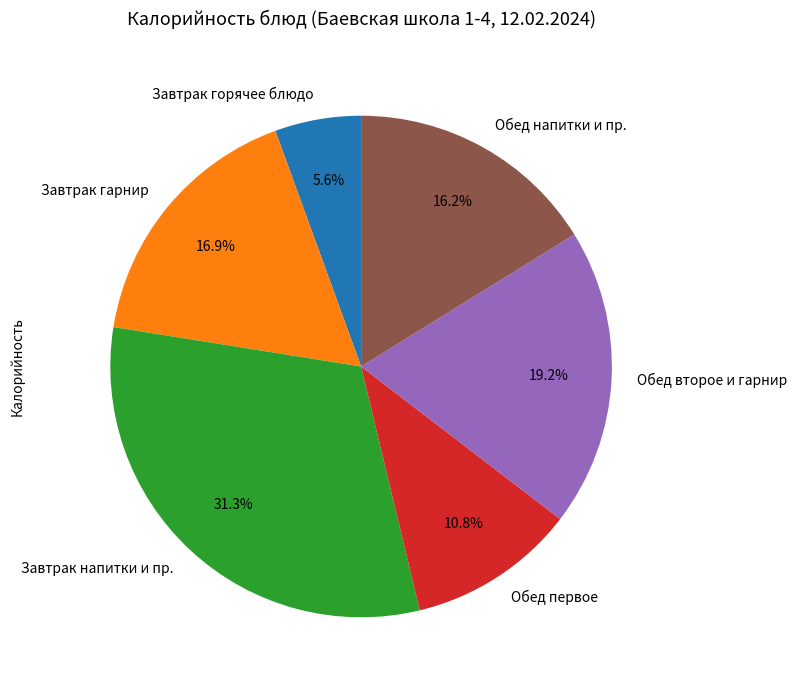

Combined, what portion of the pie is Завтрак гарнир and Завтрак напитки и пр.?

48.2%